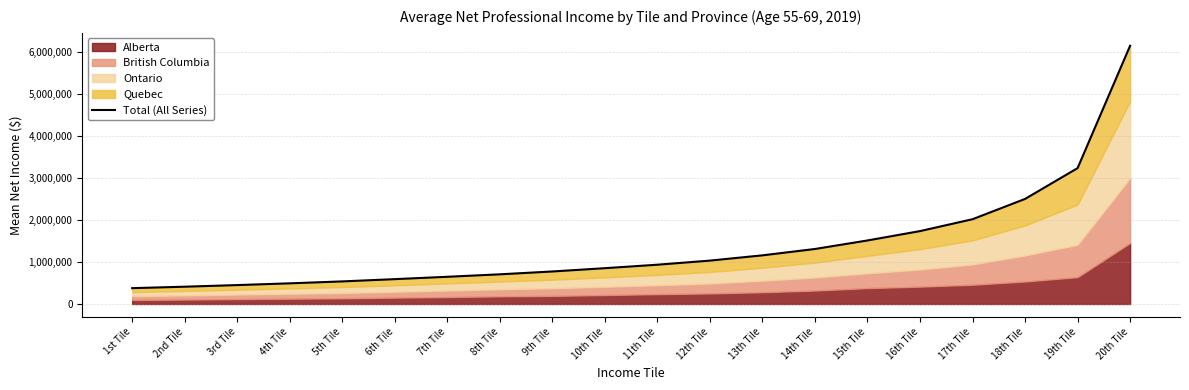

List the labels in order of value, largest first.

20th Tile, 19th Tile, 18th Tile, 17th Tile, 16th Tile, 15th Tile, 14th Tile, 13th Tile, 12th Tile, 11th Tile, 10th Tile, 9th Tile, 8th Tile, 7th Tile, 6th Tile, 5th Tile, 4th Tile, 3rd Tile, 2nd Tile, 1st Tile